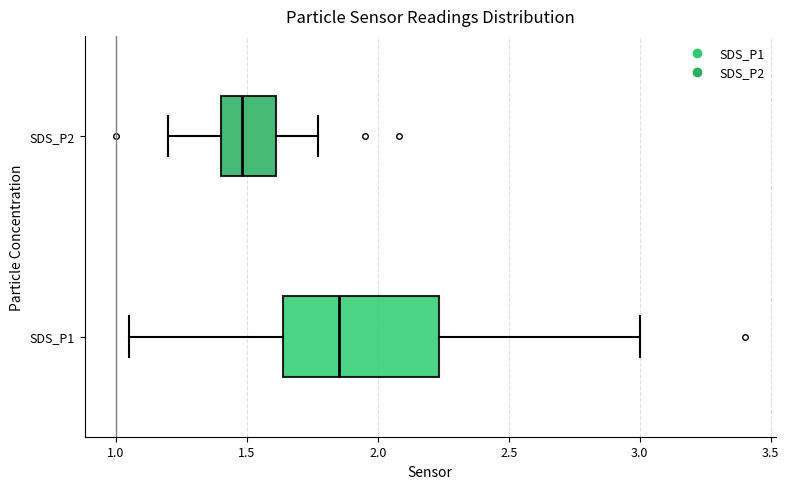

Which box has the furthest to the left median line?

SDS_P2